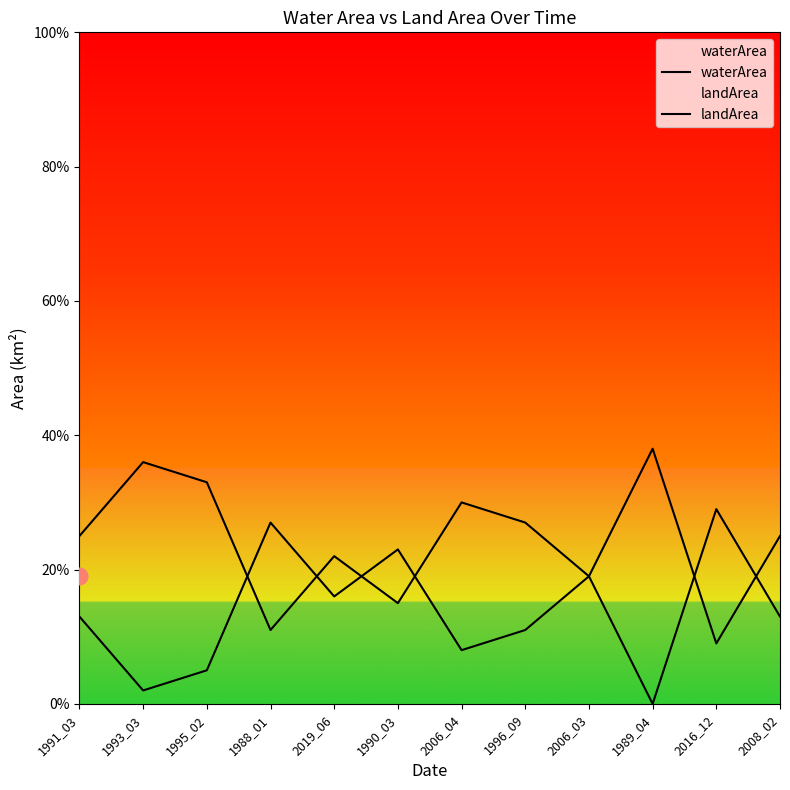

How many positive values does the waterArea series have?

11